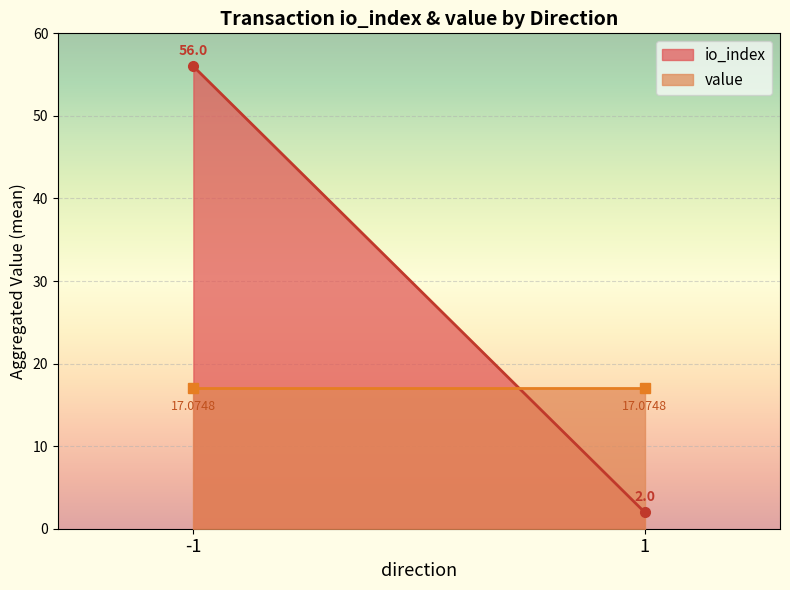

True or false: value and io_index intersect in this chart.

True